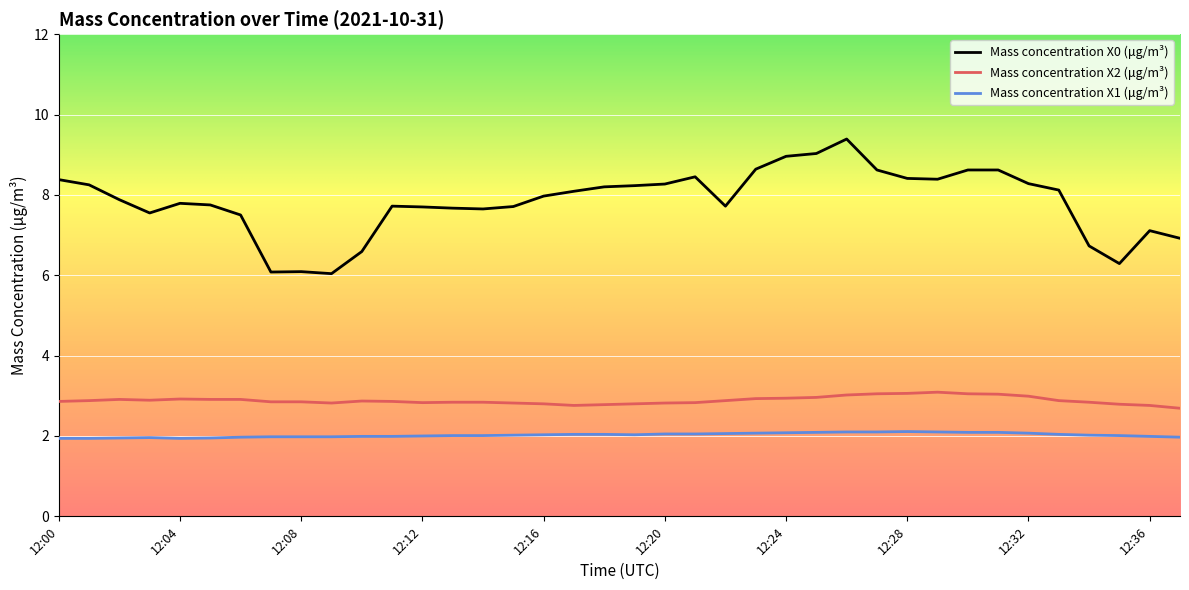

Which series has the widest spread of values?

Mass concentration X0 (μg/m³)